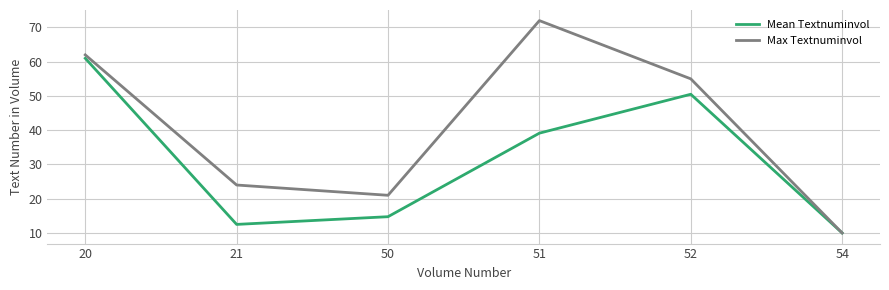

Count the number of data series in this chart.

2